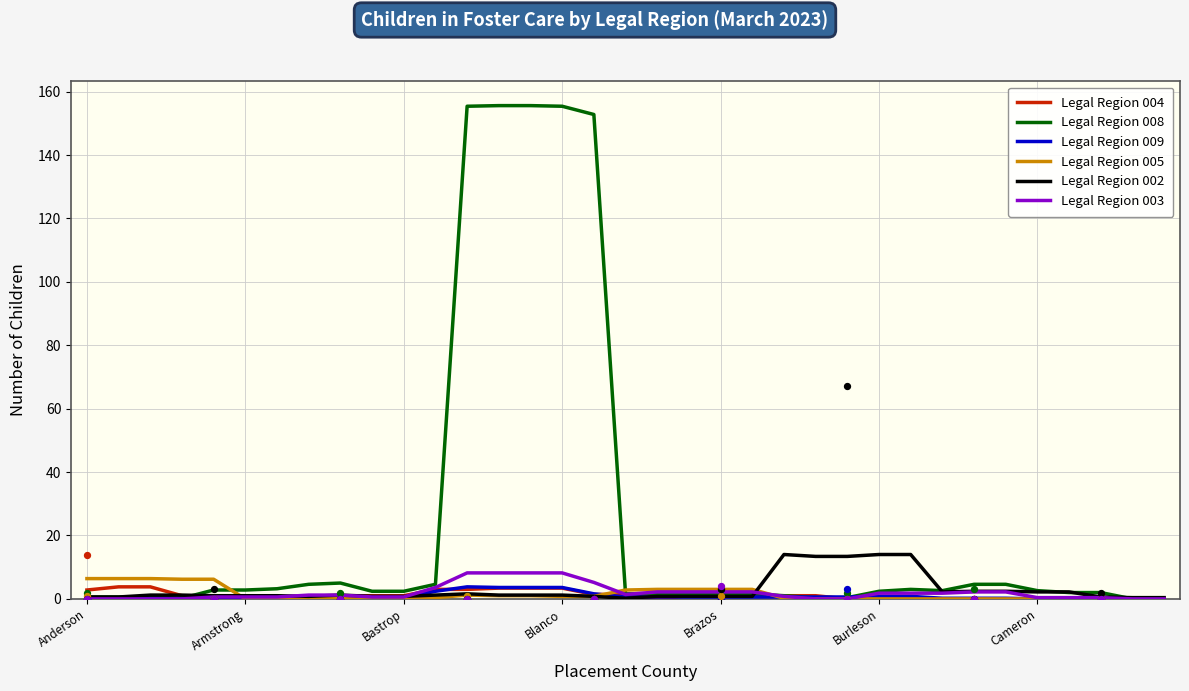

Which series has the widest spread of Y values?

Legal Region 008